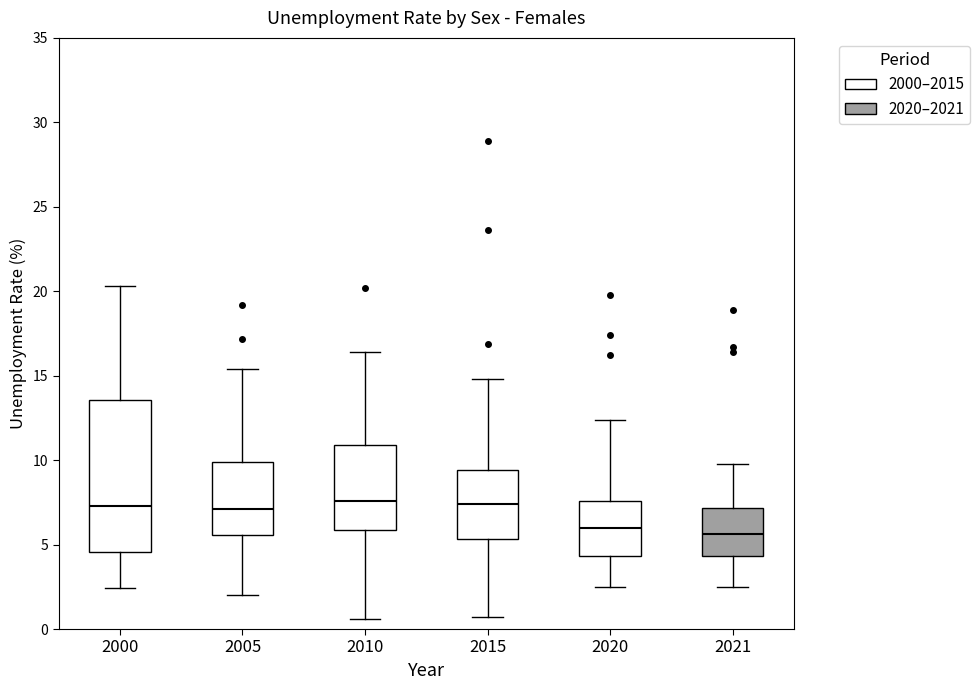

Reading left to right, transcribe this box plot: for each box, give where its median line is, the range the box spans, and where its two whiskers end, as read against the y-axis. The values are not printed on the chart, so give them approximately, as read against the axis.

2000: median 7.5, box 4.5 to 13.5, whiskers 2.5 to 20.5
2005: median 7.0, box 5.5 to 10.0, whiskers 2.0 to 15.5
2010: median 7.5, box 6.0 to 11.0, whiskers 0.5 to 16.5
2015: median 7.5, box 5.5 to 9.5, whiskers 0.5 to 15.0
2020: median 6.0, box 4.5 to 7.5, whiskers 2.5 to 12.5
2021: median 5.5, box 4.5 to 7.0, whiskers 2.5 to 10.0